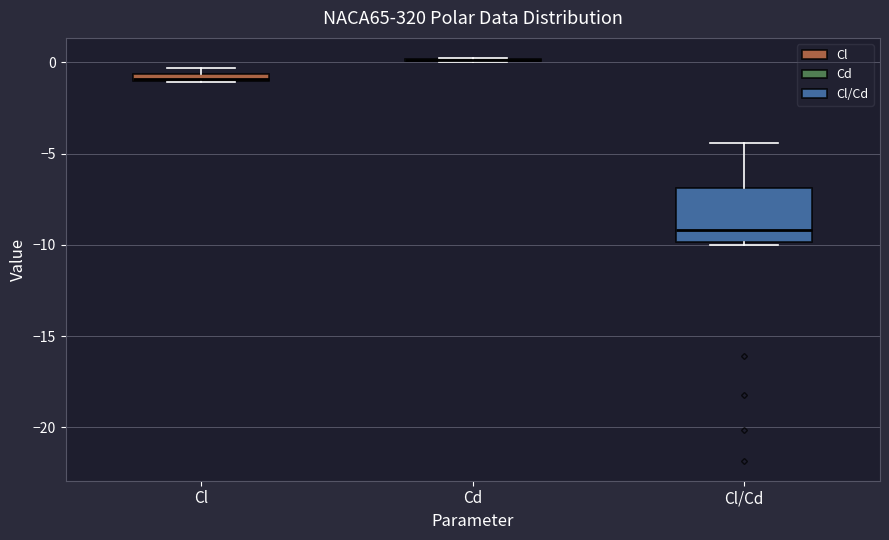

Comparing the boxes themselves (not the whiskers), which one is the tallest?

Cl/Cd